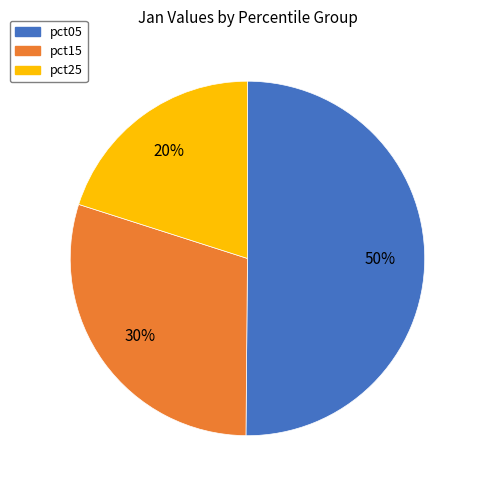

To the nearest percent, what is the average slice percentage?

33%